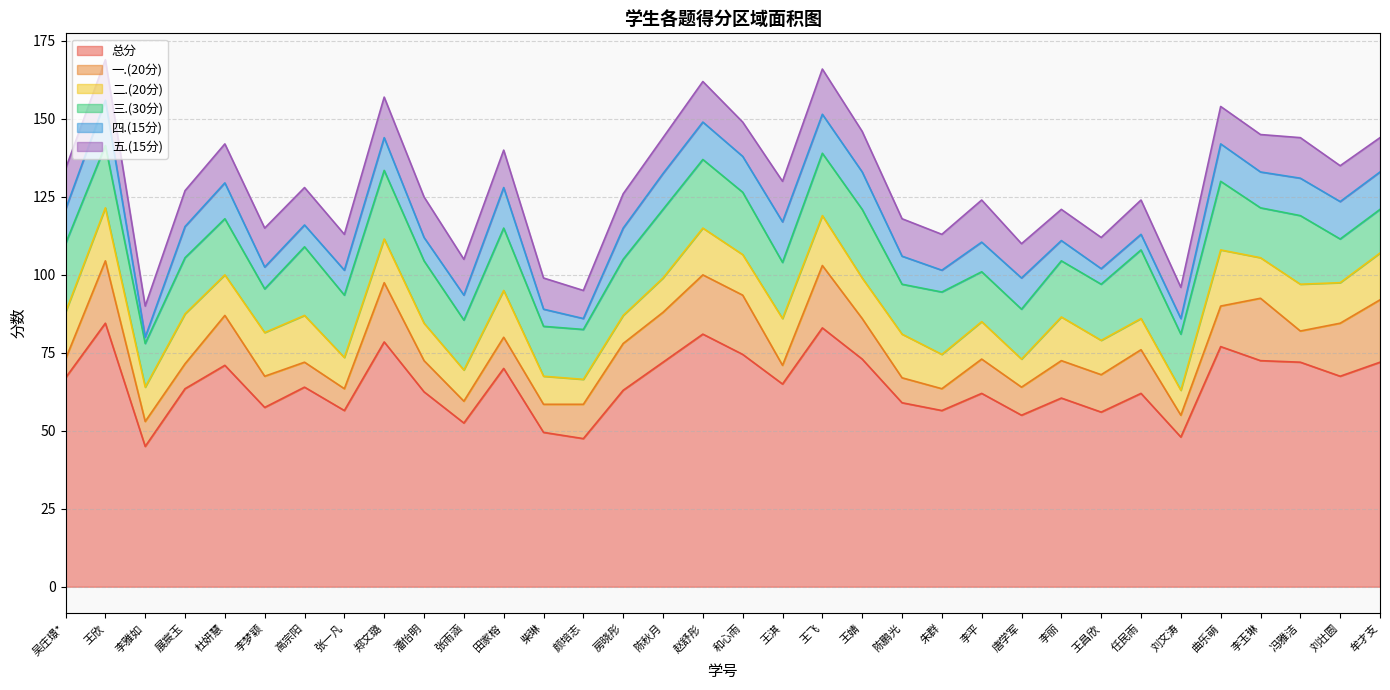

At which label does 四.(15分) first exceed 10?

吴庄璟*